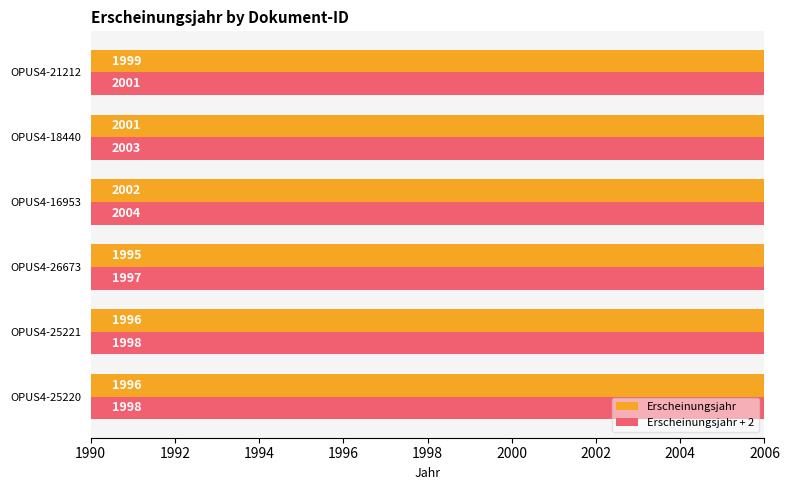

How many series are shown in this chart?

2